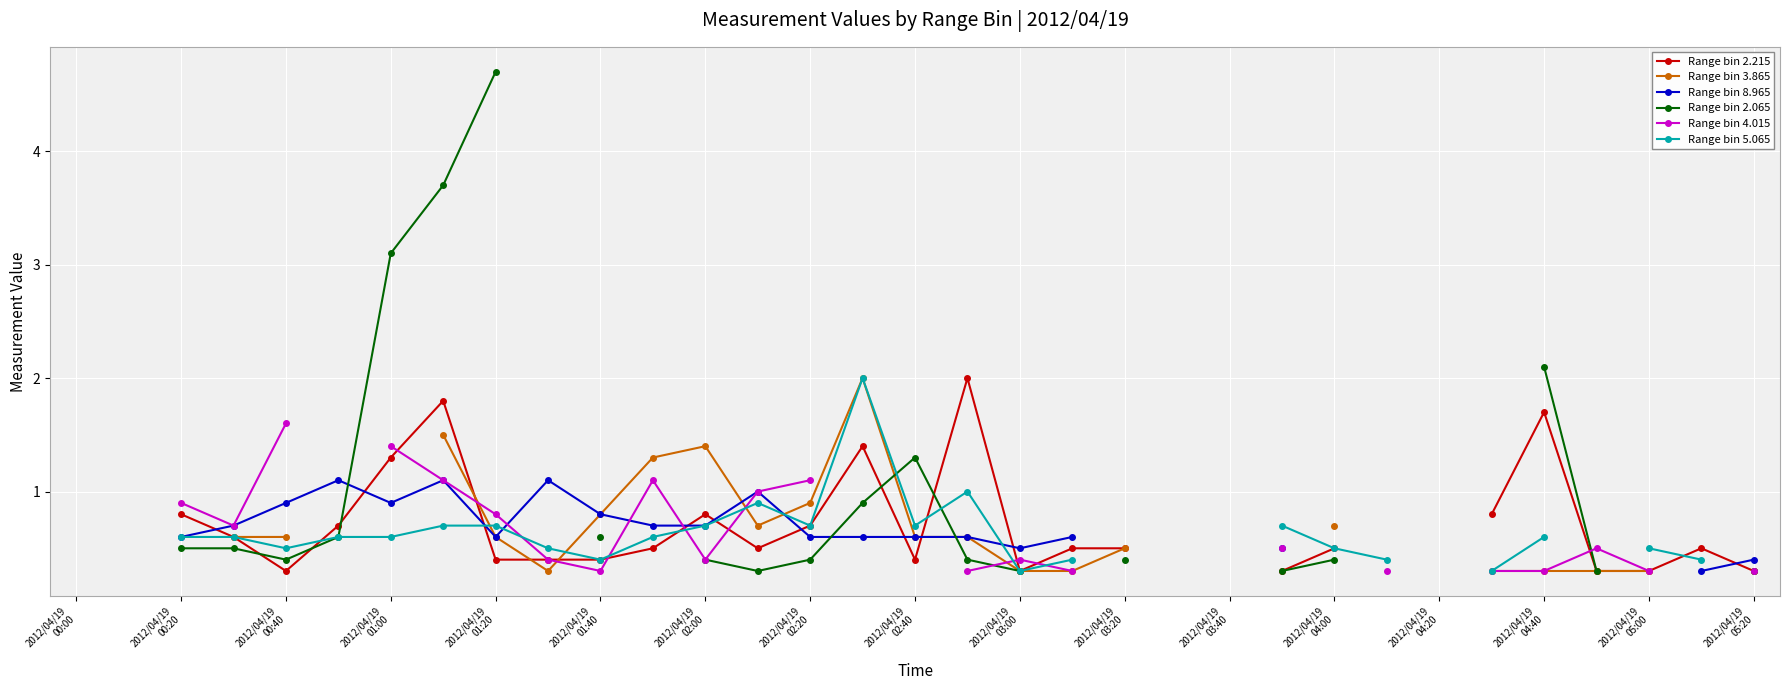

In Range bin 8.965, how many points are lower than both neighbors (excluding endpoints)?

3